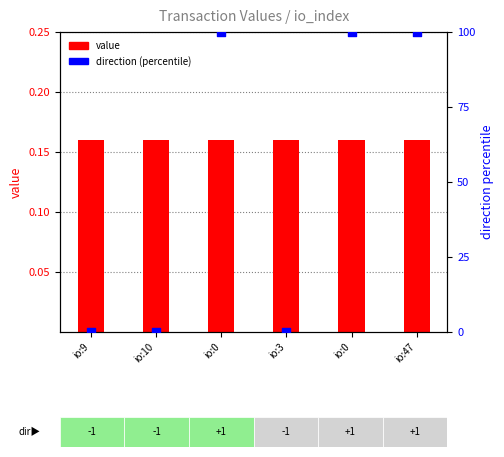

What is the total value across all series at io:10?

0.2